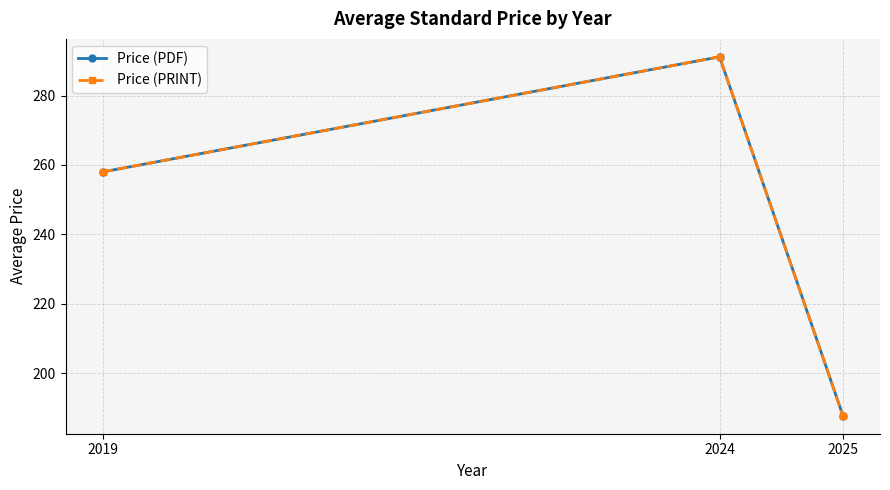

Which category has the lowest value in the Price (PRINT) series?

2025